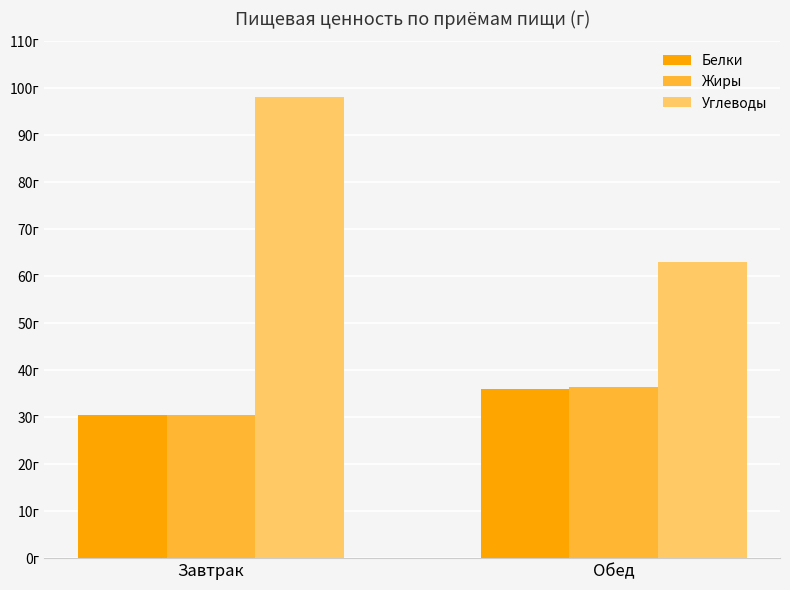

What is the label of the 1st bar from the right?

Обед